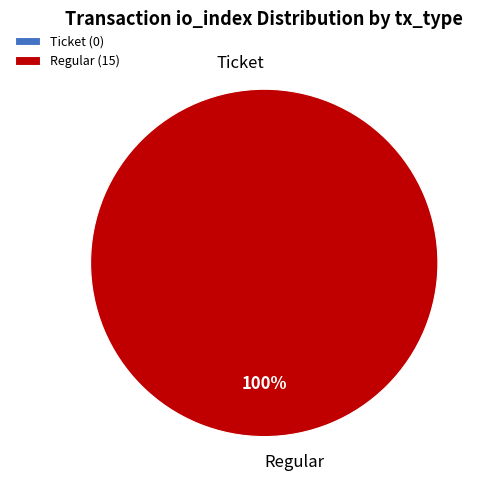

True or false: Regular accounts for 100% of the total.

True